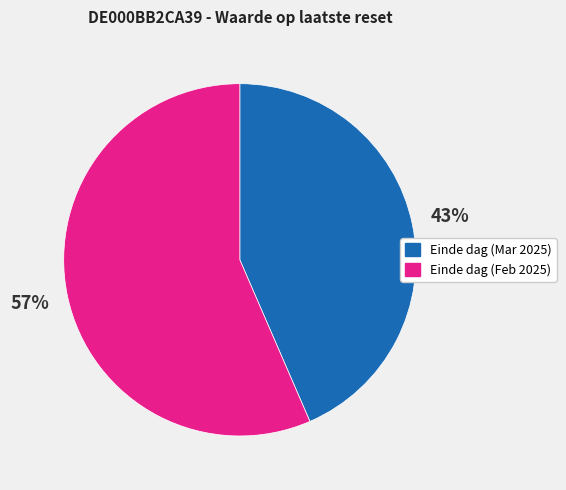

To the nearest percent, what is the average slice percentage?

50%